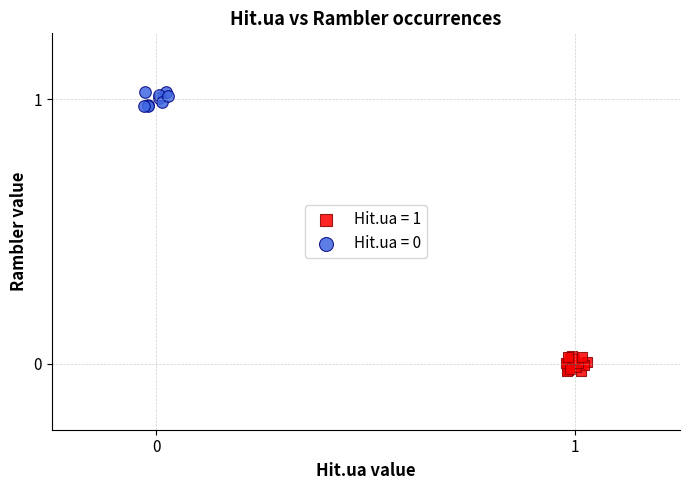

Which series reaches the minimum Y coordinate?

Hit.ua = 1